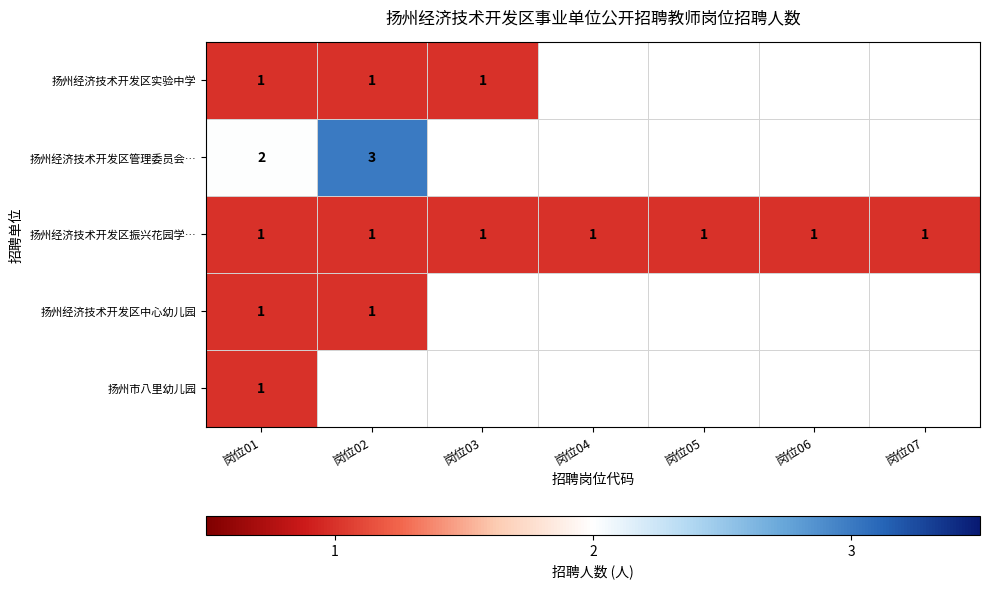

At which category is the sum across all series the highest?

岗位01